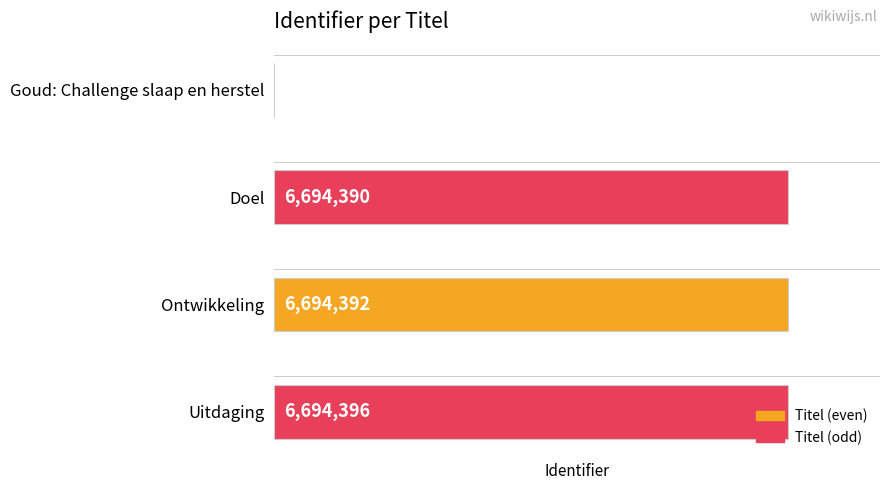

Which category has the highest value across all series?

Uitdaging